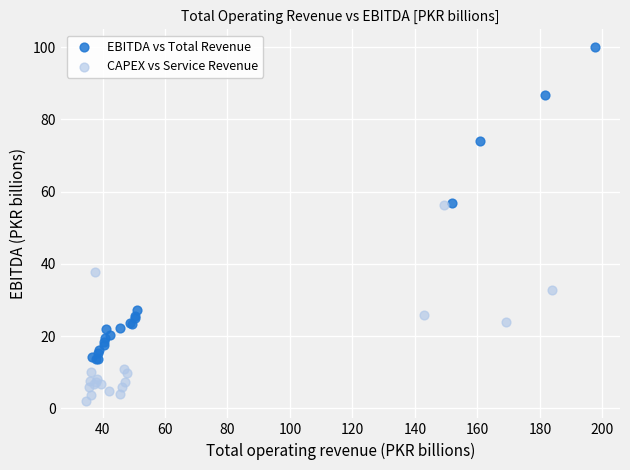

Which series has the widest spread of Y values?

EBITDA vs Total Revenue